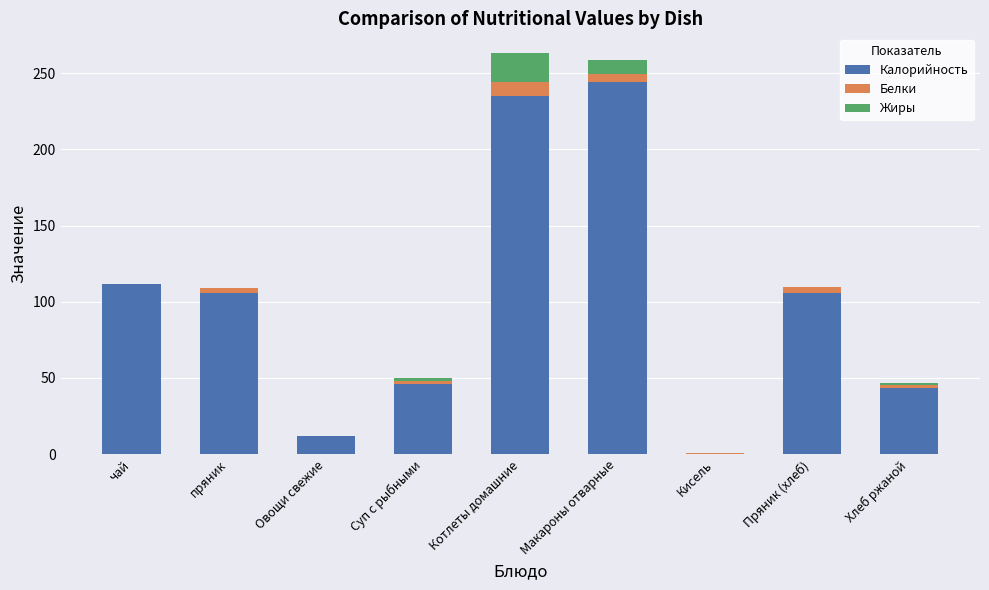

Is it true that Калорийность equals 43.5 at Хлеб ржаной?

True